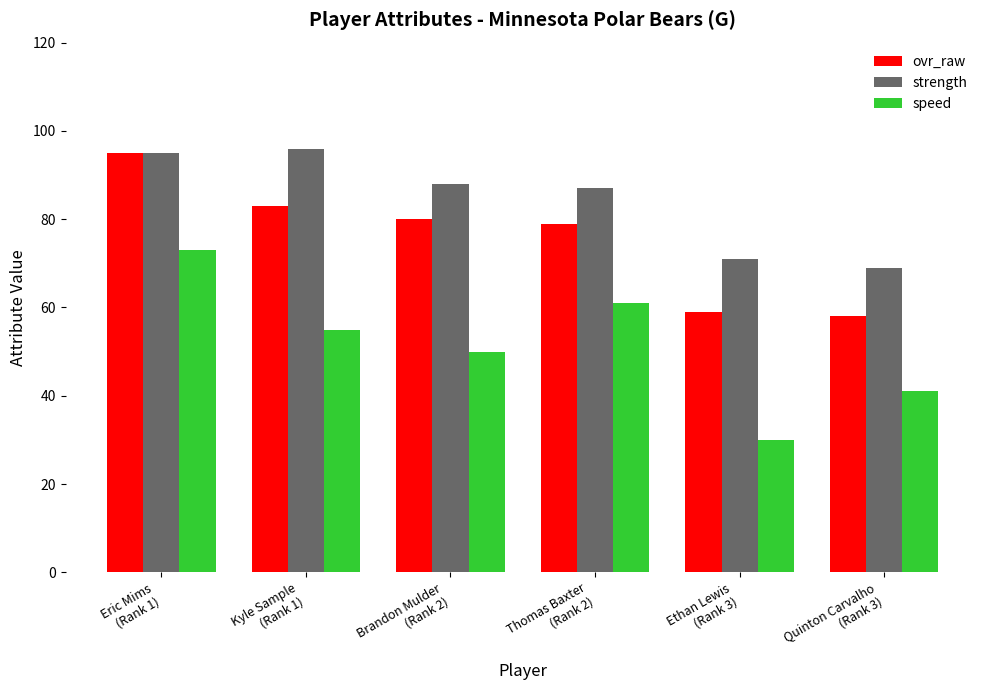

The value of strength at Kyle Sample
(Rank 1) is 169. True or false?

False